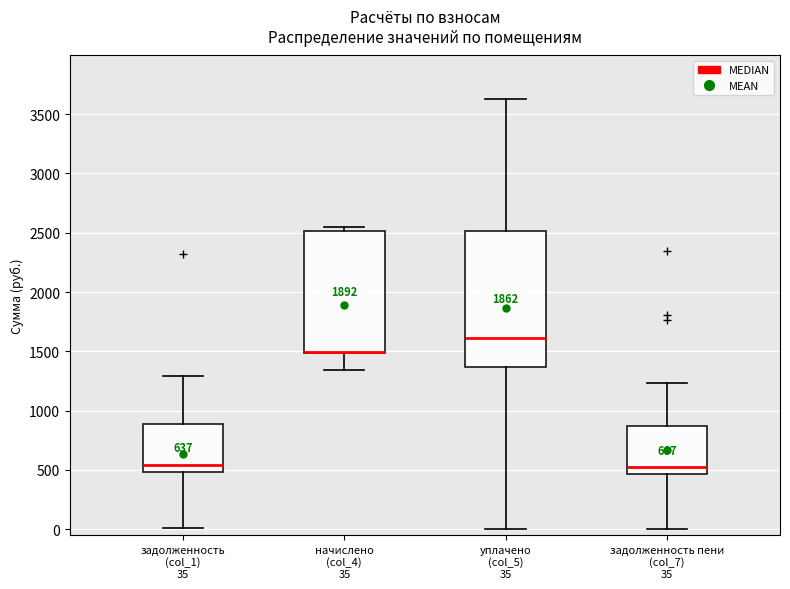

Which box is the tallest, from its lower edge to its upper edge?

уплачено (col_5) 35